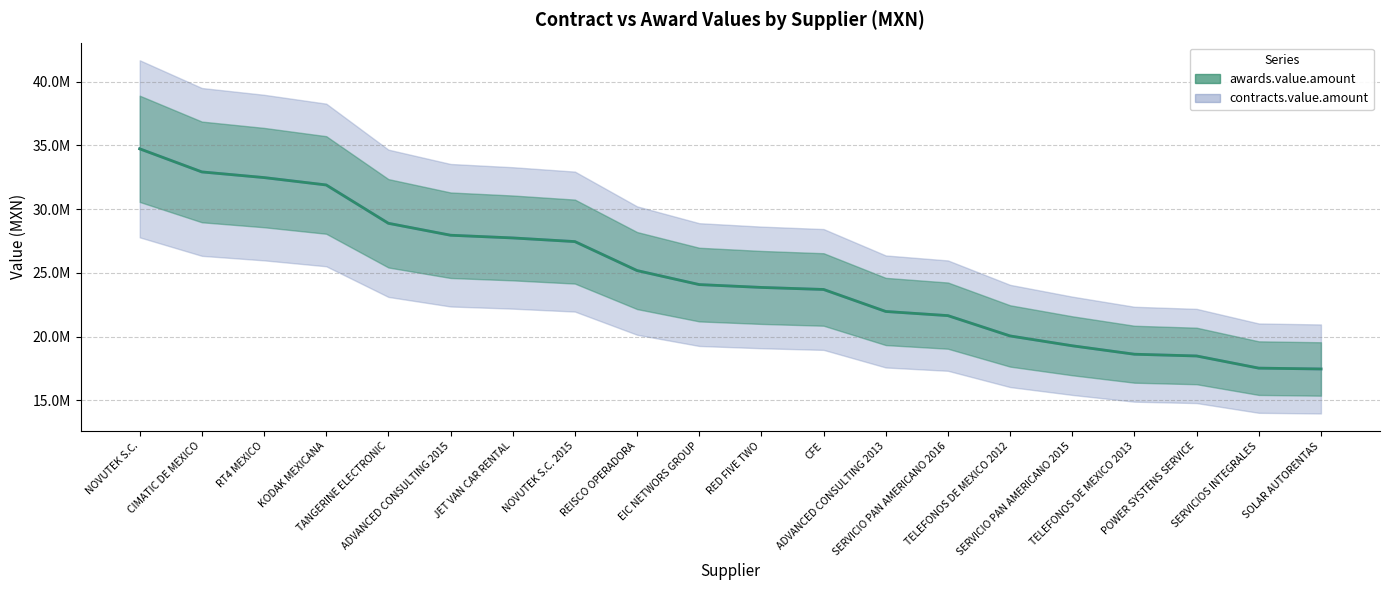

True or false: contracts.value.amount (center) and awards.value.amount (center) intersect in this chart.

False